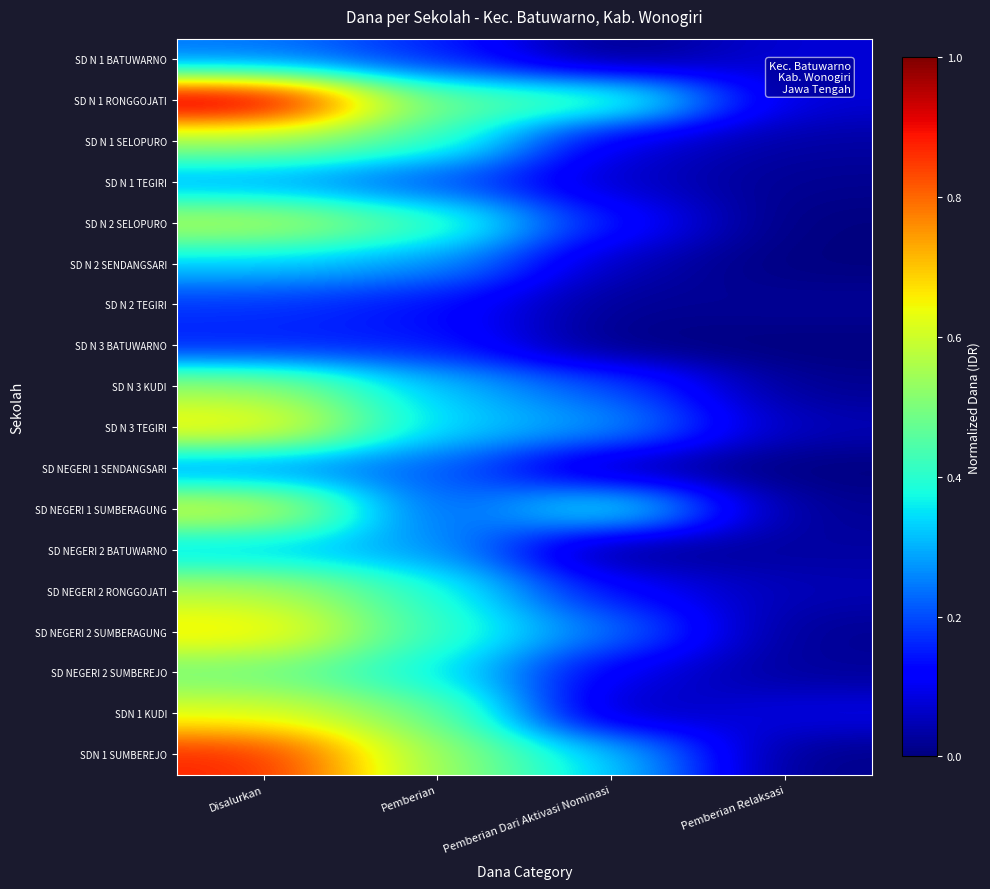

At which category does the chart reach its minimum across all series?

Pemberian Dari Aktivasi Nominasi